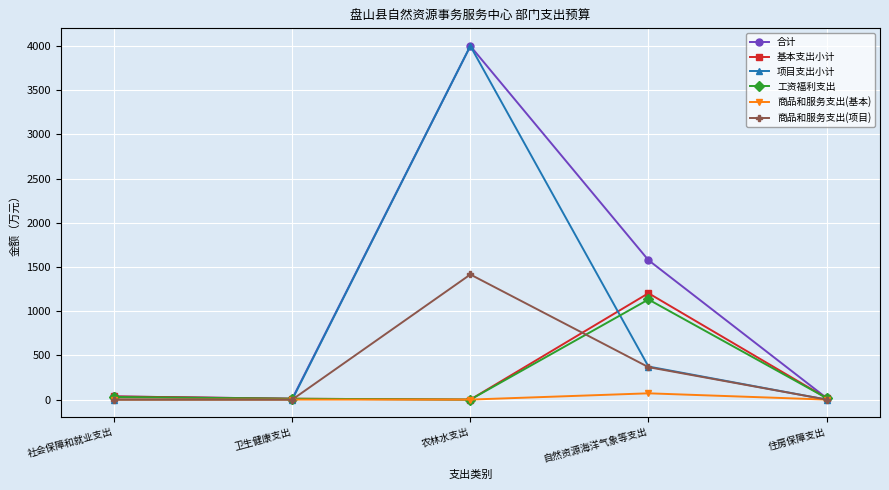

What is the difference between the second highest and second lowest values in the 基本支出小计 series?

25.9